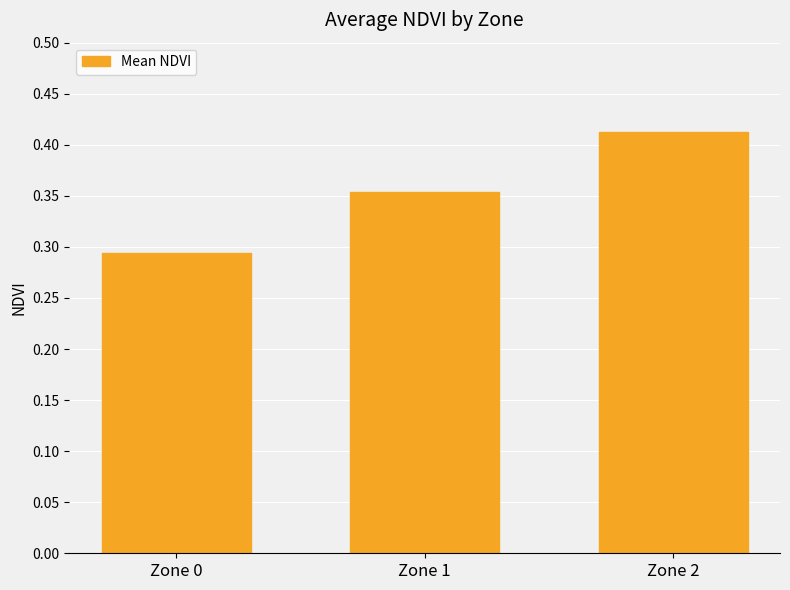

How many bars are there in total?

3